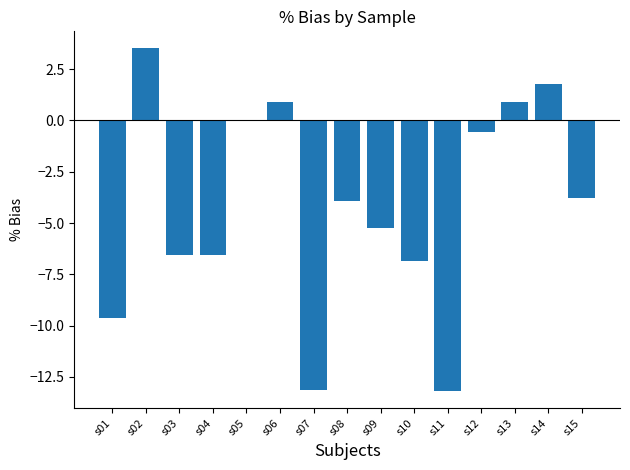

Reading left to right, extract all data points from this chart.

s01=-9.6	s02=3.5	s03=-6.6	s04=-6.6	s05=0.0	s06=0.9	s07=-13.2	s08=-3.9	s09=-5.3	s10=-6.8	s11=-13.2	s12=-0.5	s13=0.9	s14=1.8	s15=-3.8